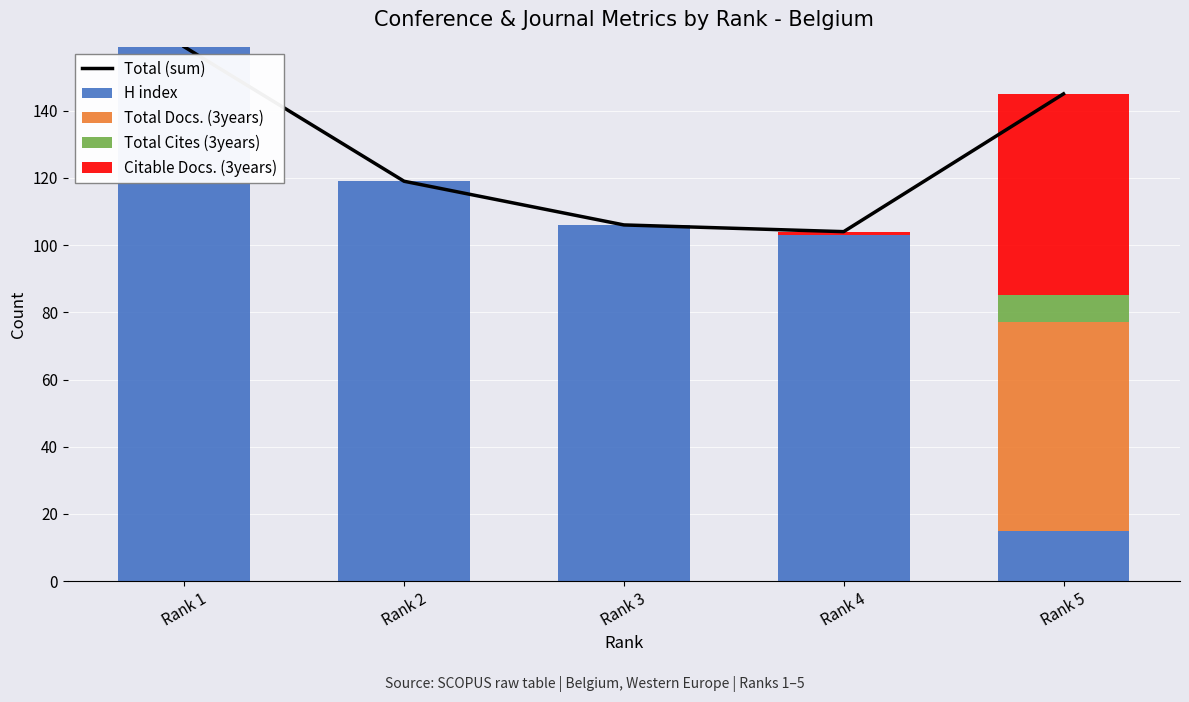

What is the difference between the second highest and second lowest values in the H index series?

16